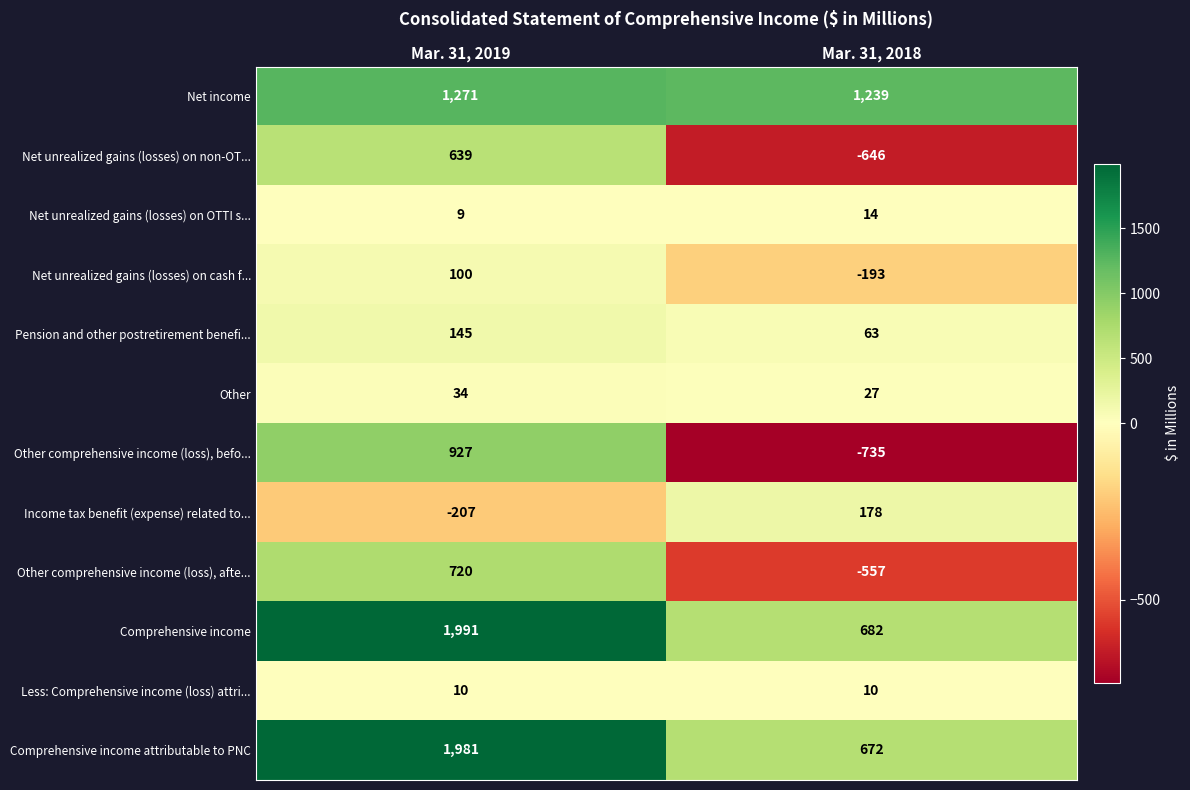

Reading left to right, what are all the values shown in this chart?

Net income: 1271	1239
Net unrealized gains (losses) on non-OT...: 639	-646
Net unrealized gains (losses) on OTTI s...: 9	14
Net unrealized gains (losses) on cash f...: 100	-193
Pension and other postretirement benefi...: 145	63
Other: 34	27
Other comprehensive income (loss), befo...: 927	-735
Income tax benefit (expense) related to...: -207	178
Other comprehensive income (loss), afte...: 720	-557
Comprehensive income: 1991	682
Less: Comprehensive income (loss) attri...: 10	10
Comprehensive income attributable to PNC: 1981	672